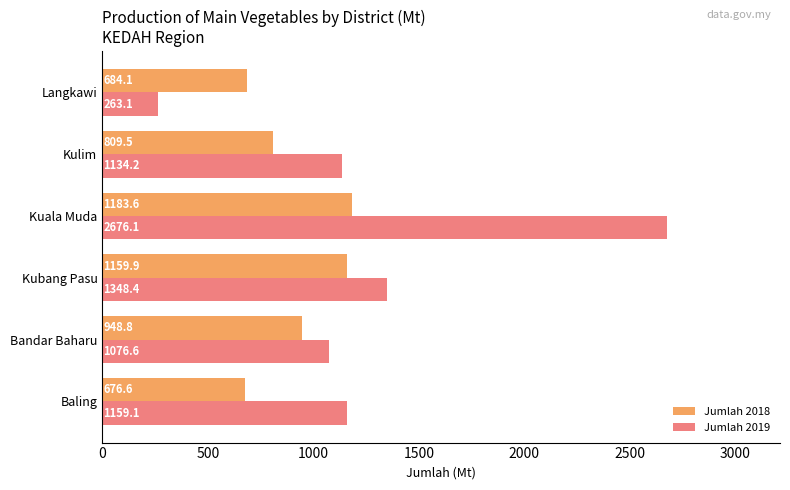

What is the minimum value shown in the chart?

263.1